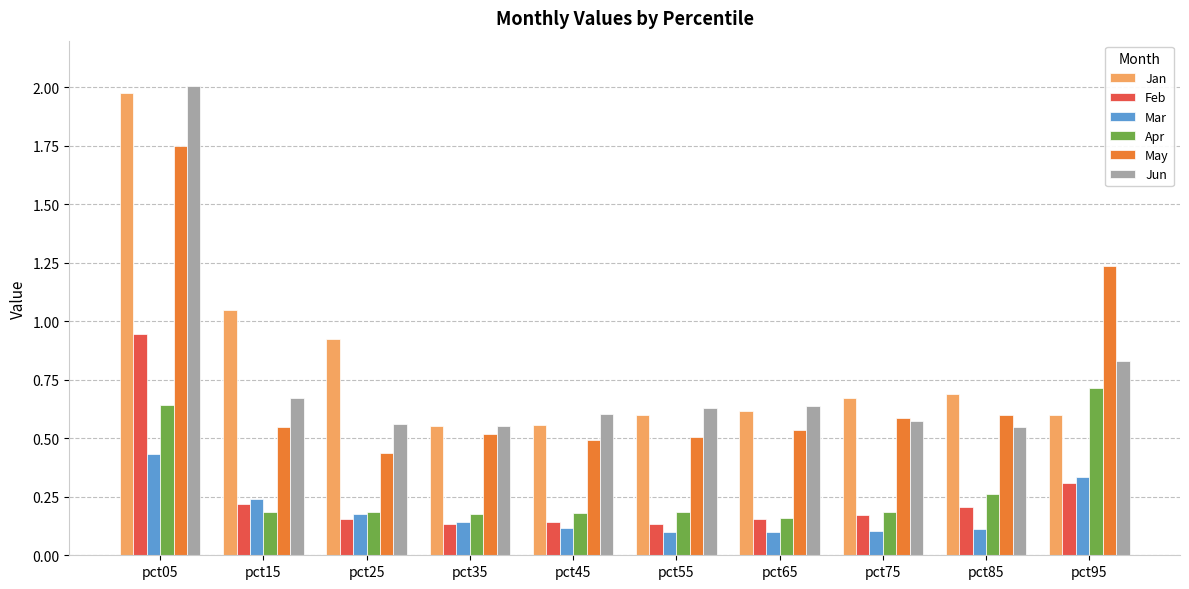

Which series has the largest range (max minus min)?

Jun